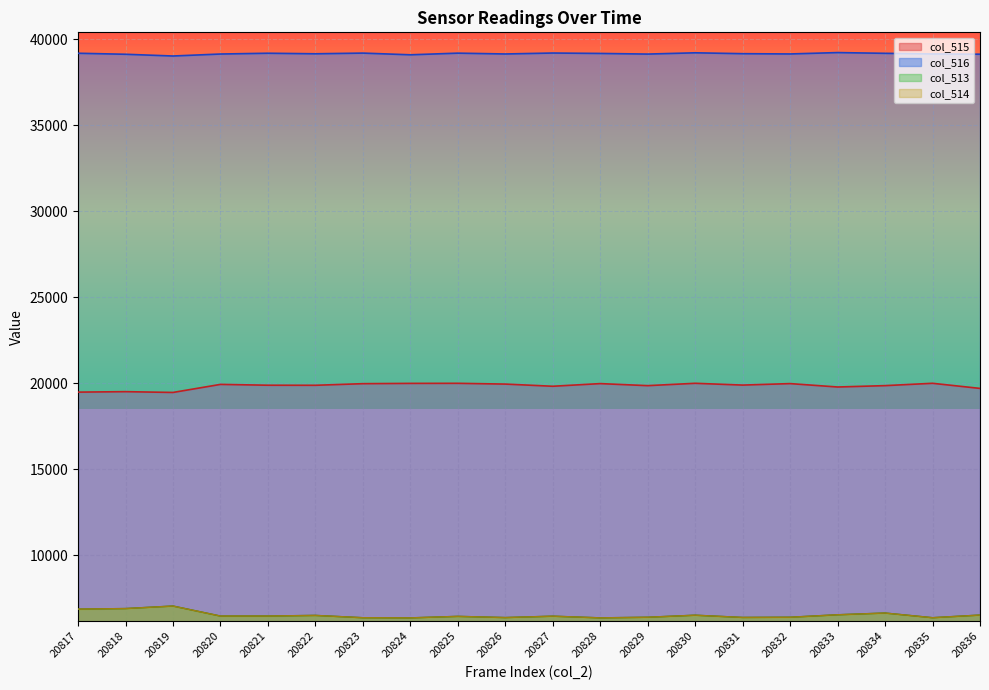

What are all the series names shown in the legend?

col_515, col_516, col_513, col_514